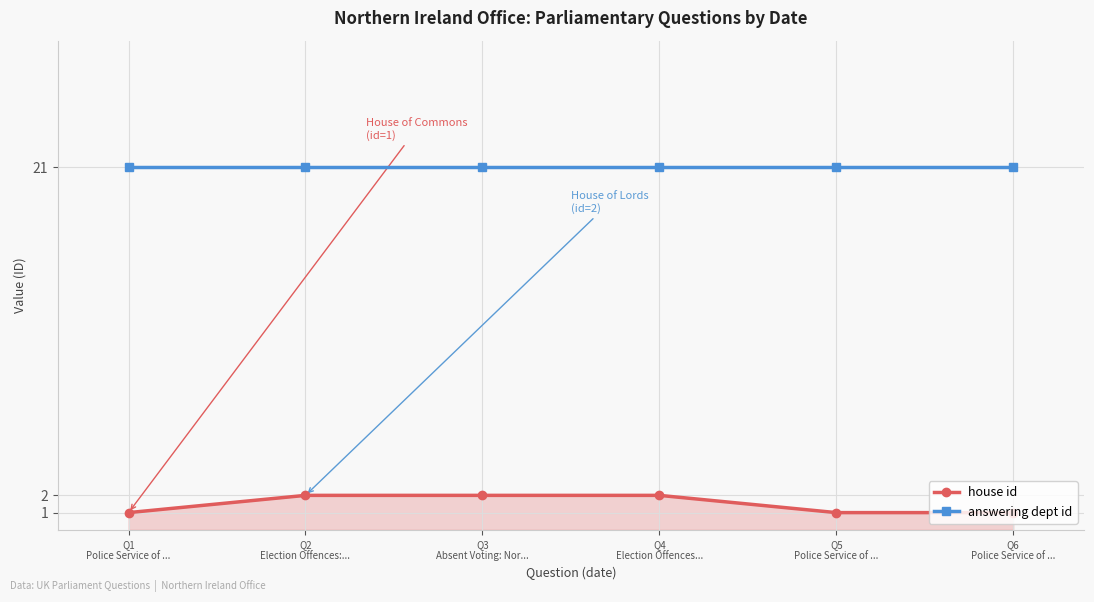

What is the minimum value for house id?

1